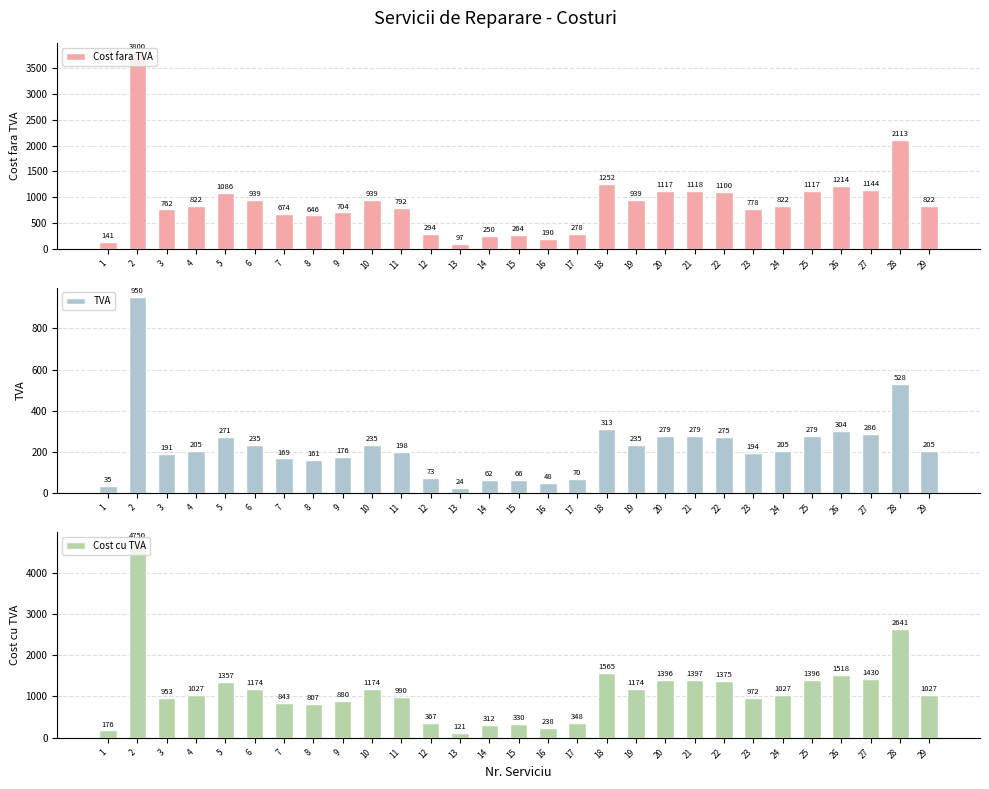

At which category is the sum across all series the highest?

2